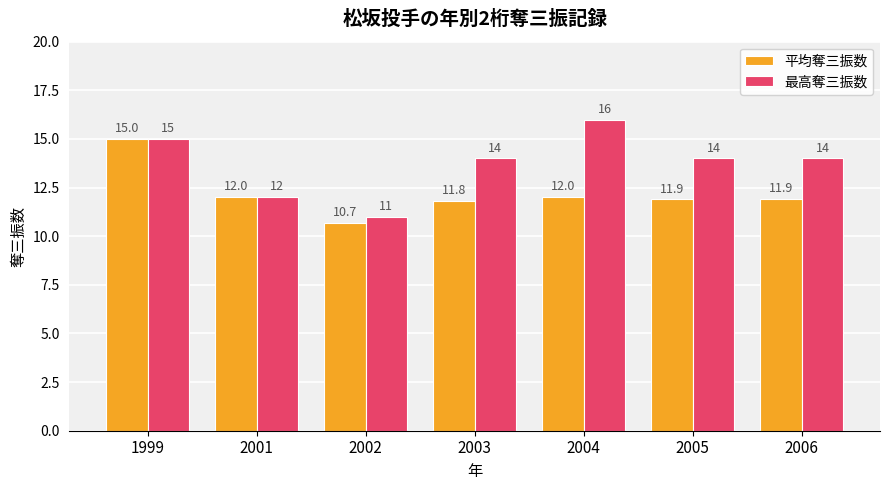

Does the chart contain stacked bars?

No